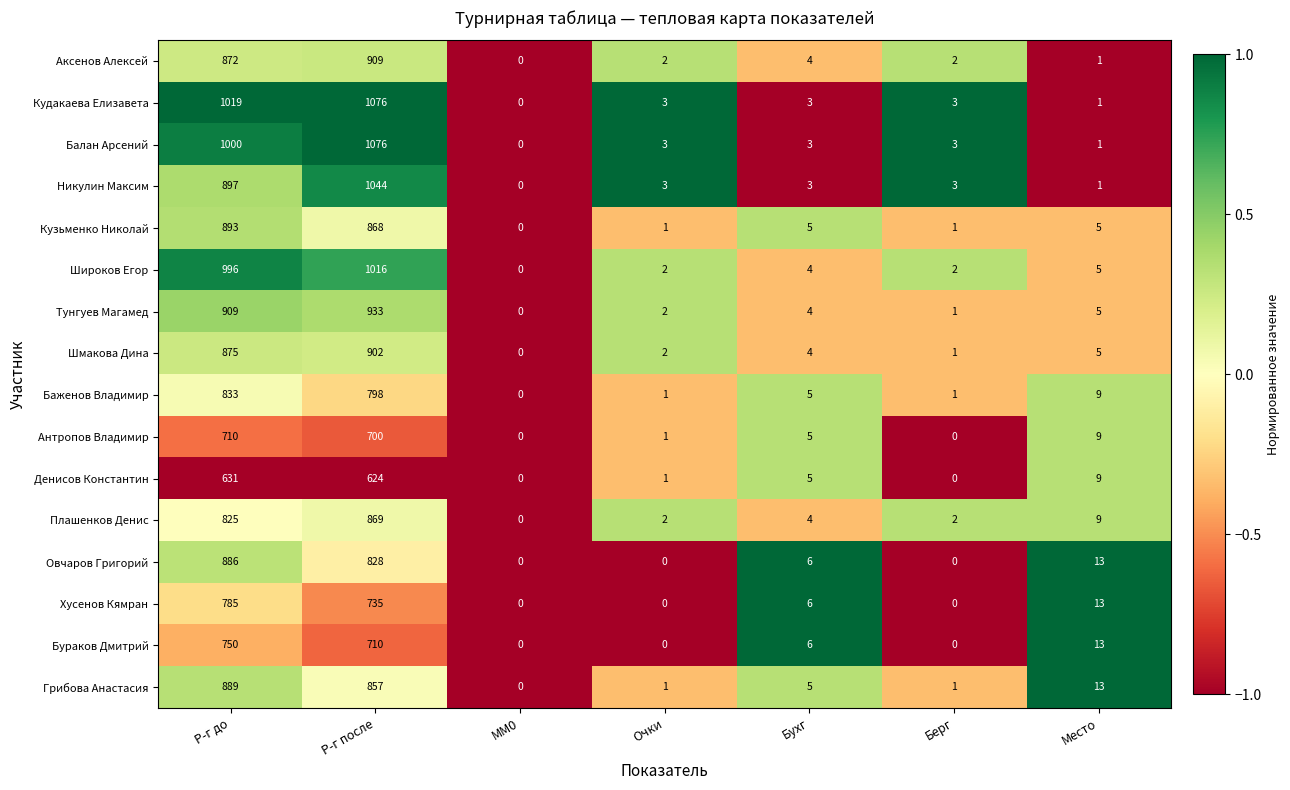

How many values in Баженов Владимир are above zero?

6